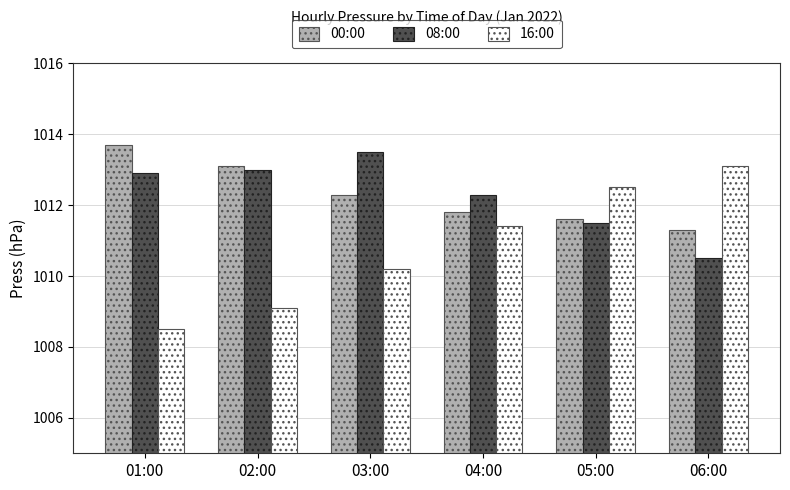

What is the sum of all 16:00 values?

6064.8